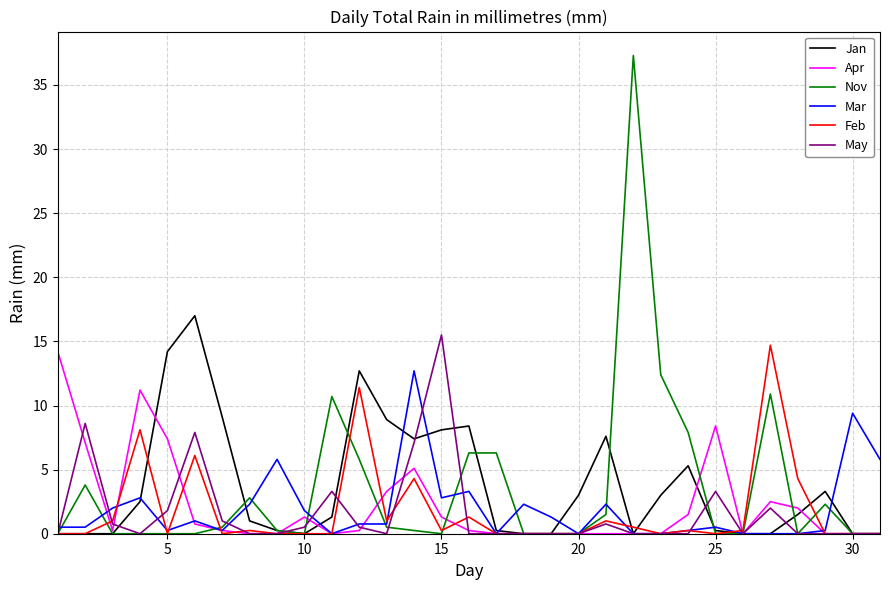

What is the maximum value shown in the chart?

37.3